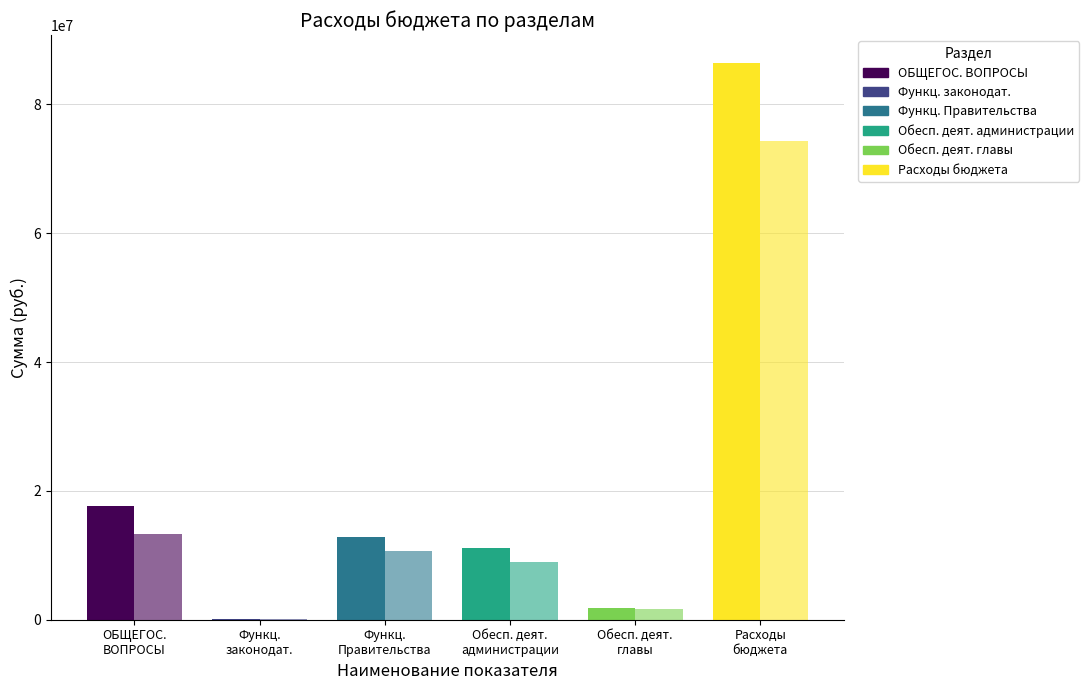

How many categories are shown in the chart?

6